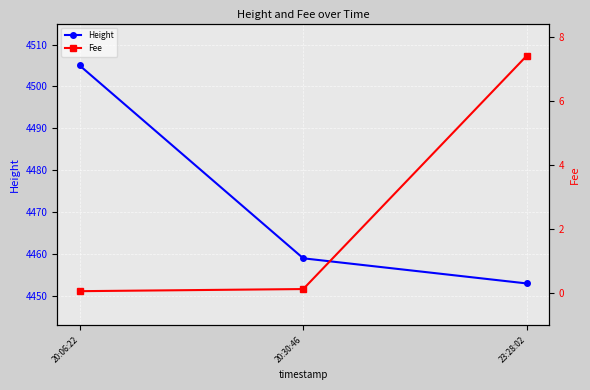

What is the sum of all Height values?

13417